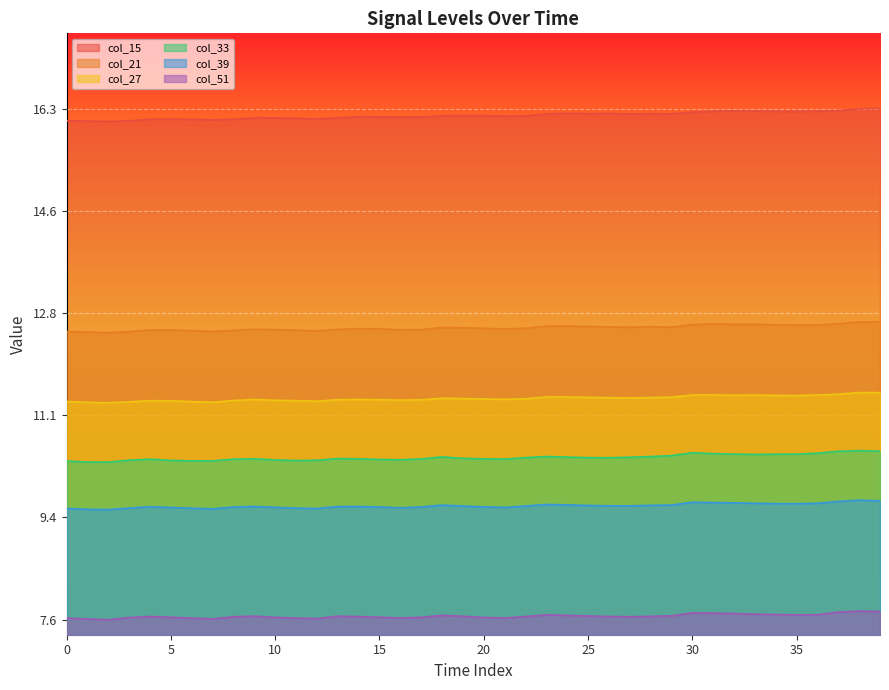

In col_27, how many points are higher than both neighbors (excluding endpoints)?

6